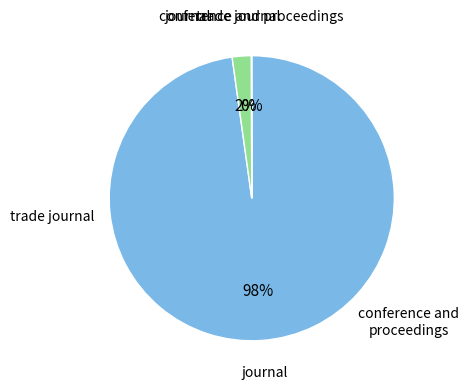

To the nearest percent, what is the average slice percentage?

33%